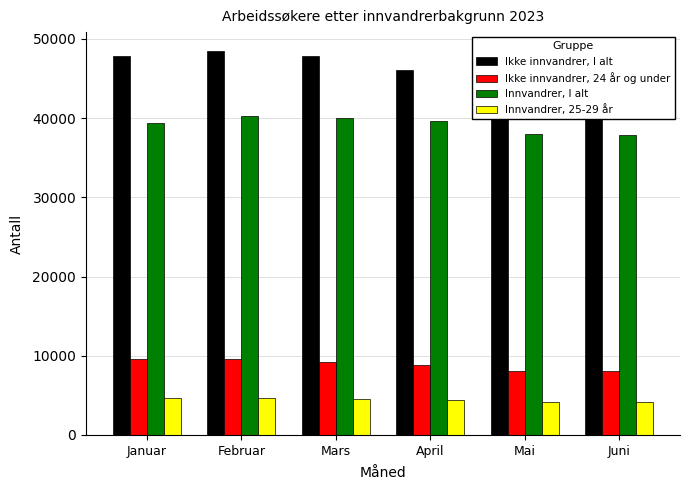

Is it true that Innvandrer, I alt equals 39972 at Mars?

True